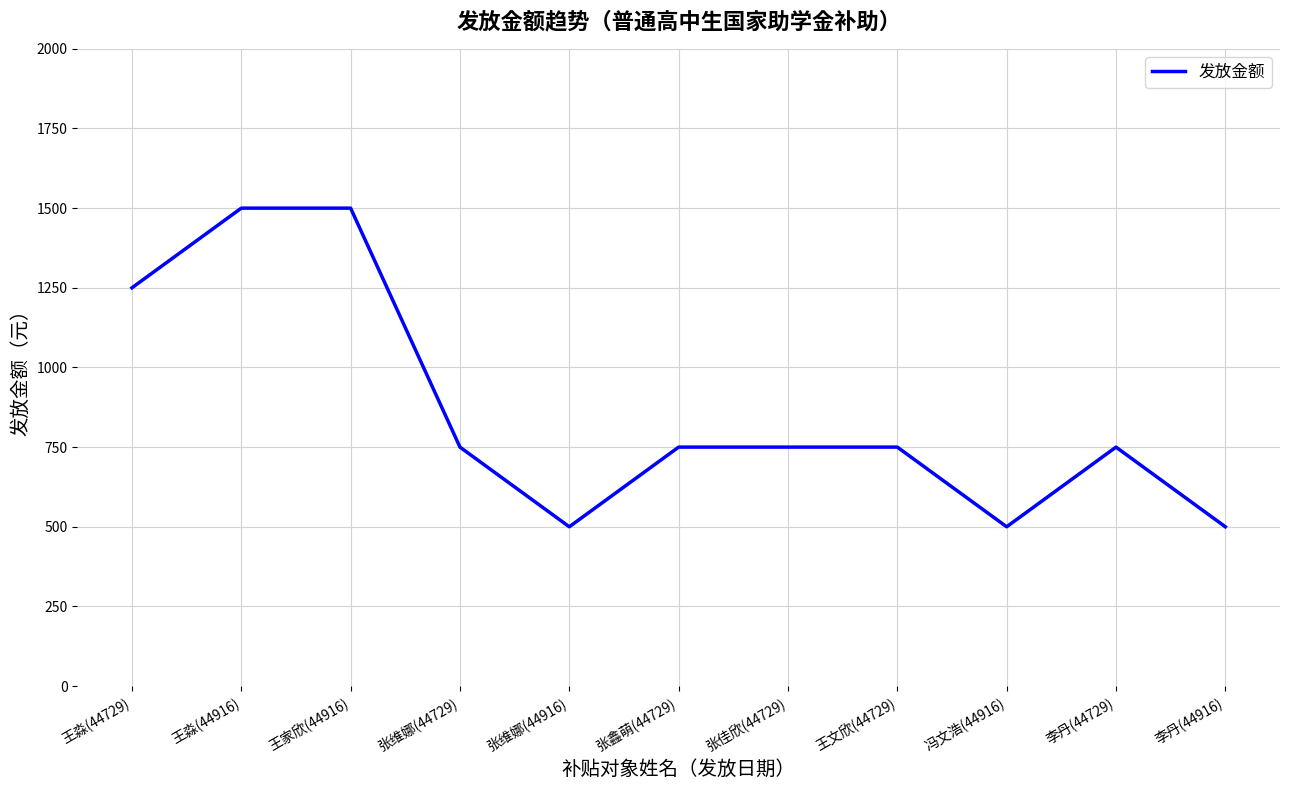

Does the chart have visible grid lines?

Yes